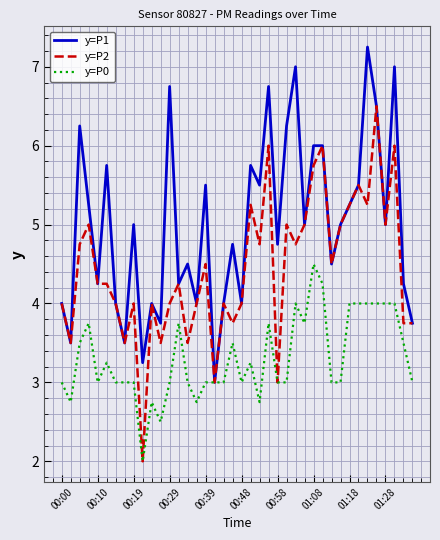

List the series in order of their peak value, lowest first.

y=P0, y=P2, y=P1